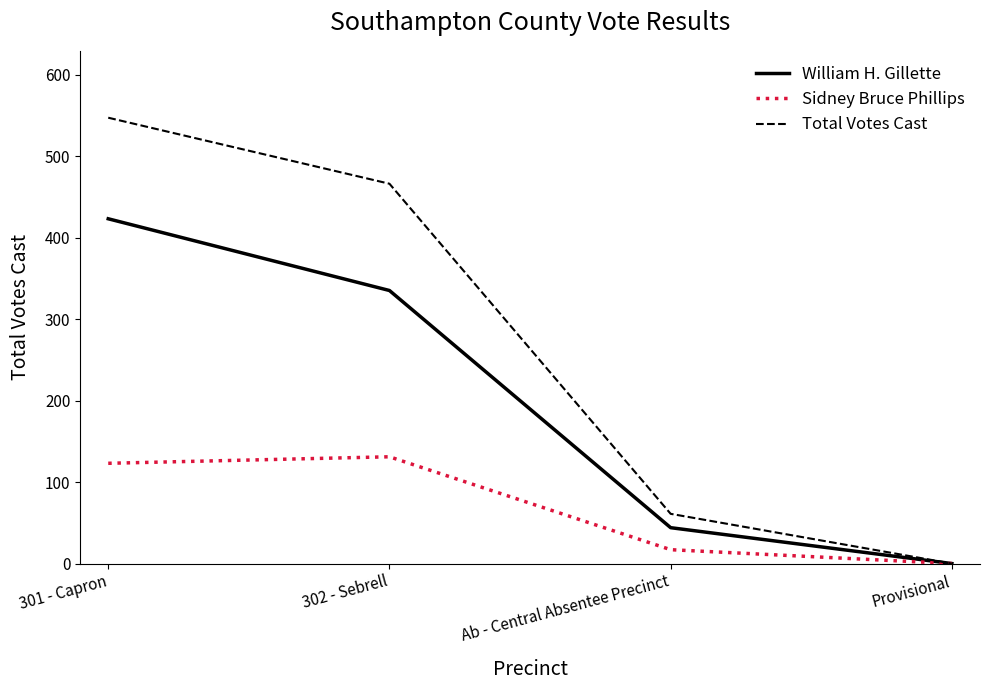

What is the difference between the highest and lowest values at 301 - Capron?

424